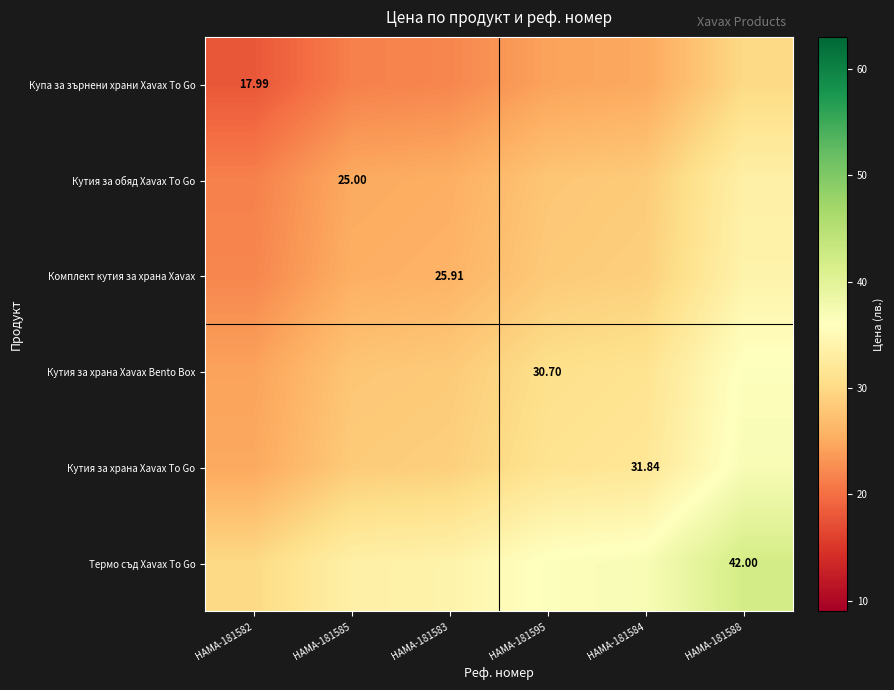

The Кутия за обяд Xavax To Go series shows 25.5 at HAMA-181583. True or false?

True